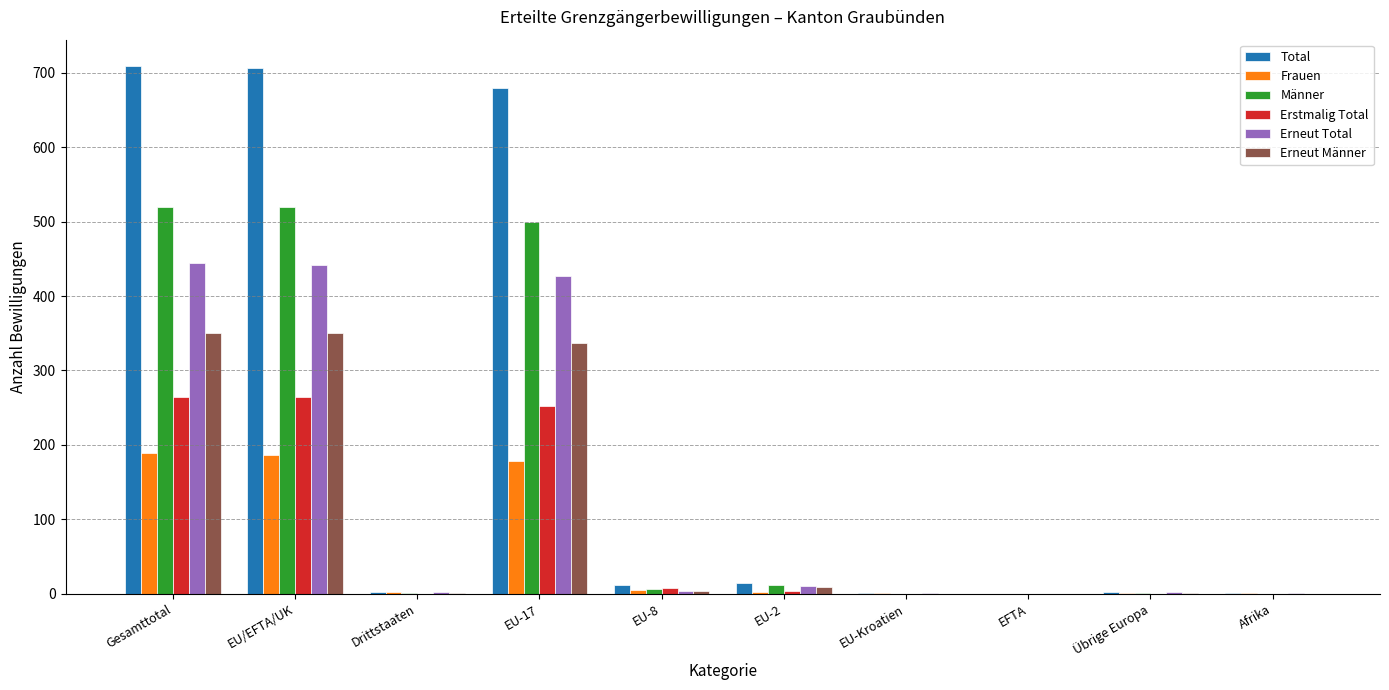

Which series has the largest total across all categories?

Total